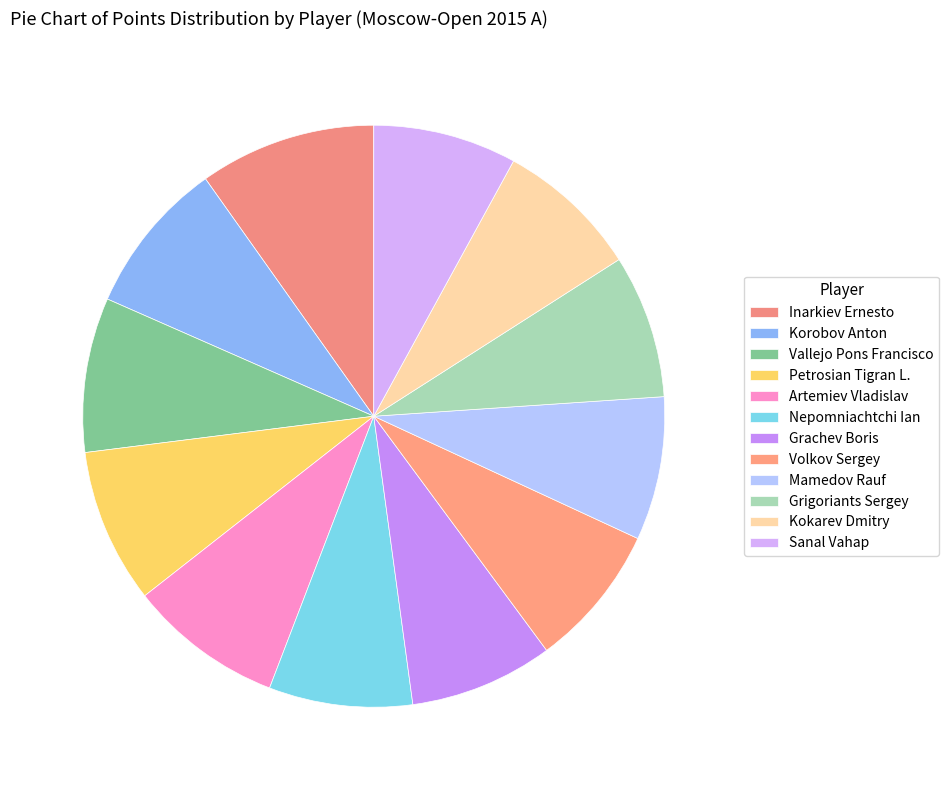

Is the sum of Grachev Boris and Inarkiev Ernesto greater than half?

No